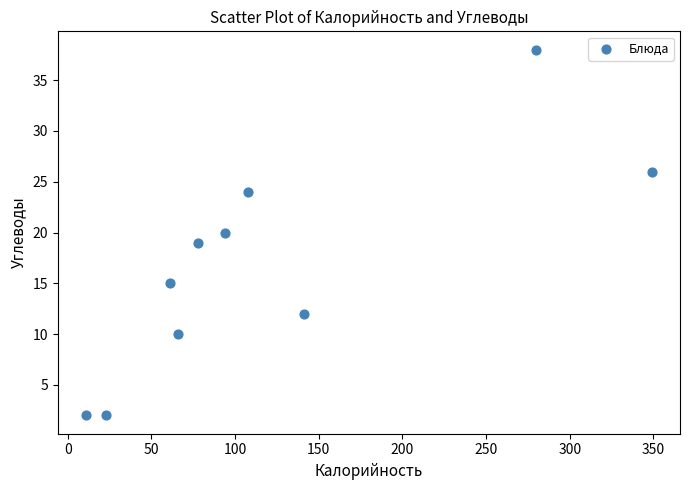

What is the range of X values (max minus min)?

338